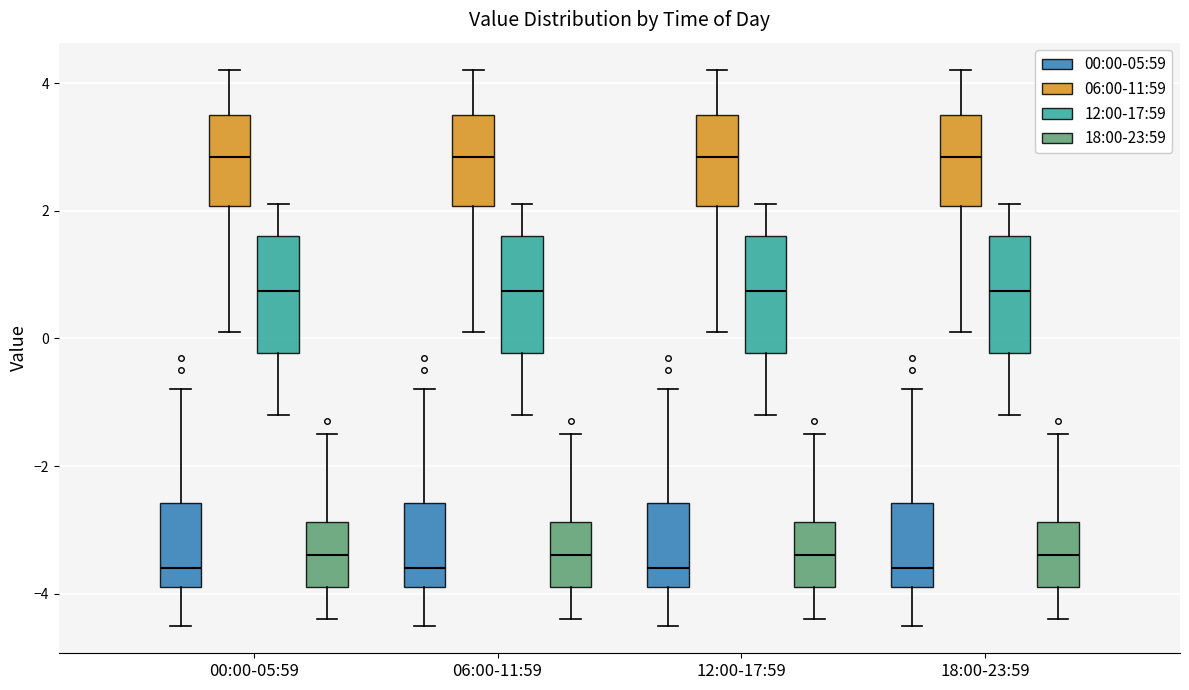

Reading left to right, transcribe this box plot: for each box, give where its median line is, the range the box spans, and where its two whiskers end, as read against the y-axis. The values are not printed on the chart, so give them approximately, as read against the axis.

00:00-05:59 (00:00-05:59): median -3.6, box -3.8 to -2.6, whiskers -4.4 to -0.8
00:00-05:59 (06:00-11:59): median 2.8, box 2.0 to 3.6, whiskers 0.2 to 4.2
00:00-05:59 (12:00-17:59): median 0.8, box -0.2 to 1.6, whiskers -1.2 to 2.2
00:00-05:59 (18:00-23:59): median -3.4, box -3.8 to -2.8, whiskers -4.4 to -1.4
06:00-11:59 (00:00-05:59): median -3.6, box -3.8 to -2.6, whiskers -4.4 to -0.8
06:00-11:59 (06:00-11:59): median 2.8, box 2.0 to 3.6, whiskers 0.2 to 4.2
06:00-11:59 (12:00-17:59): median 0.8, box -0.2 to 1.6, whiskers -1.2 to 2.2
06:00-11:59 (18:00-23:59): median -3.4, box -3.8 to -2.8, whiskers -4.4 to -1.4
12:00-17:59 (00:00-05:59): median -3.6, box -3.8 to -2.6, whiskers -4.4 to -0.8
12:00-17:59 (06:00-11:59): median 2.8, box 2.0 to 3.6, whiskers 0.2 to 4.2
12:00-17:59 (12:00-17:59): median 0.8, box -0.2 to 1.6, whiskers -1.2 to 2.2
12:00-17:59 (18:00-23:59): median -3.4, box -3.8 to -2.8, whiskers -4.4 to -1.4
18:00-23:59 (00:00-05:59): median -3.6, box -3.8 to -2.6, whiskers -4.4 to -0.8
18:00-23:59 (06:00-11:59): median 2.8, box 2.0 to 3.6, whiskers 0.2 to 4.2
18:00-23:59 (12:00-17:59): median 0.8, box -0.2 to 1.6, whiskers -1.2 to 2.2
18:00-23:59 (18:00-23:59): median -3.4, box -3.8 to -2.8, whiskers -4.4 to -1.4